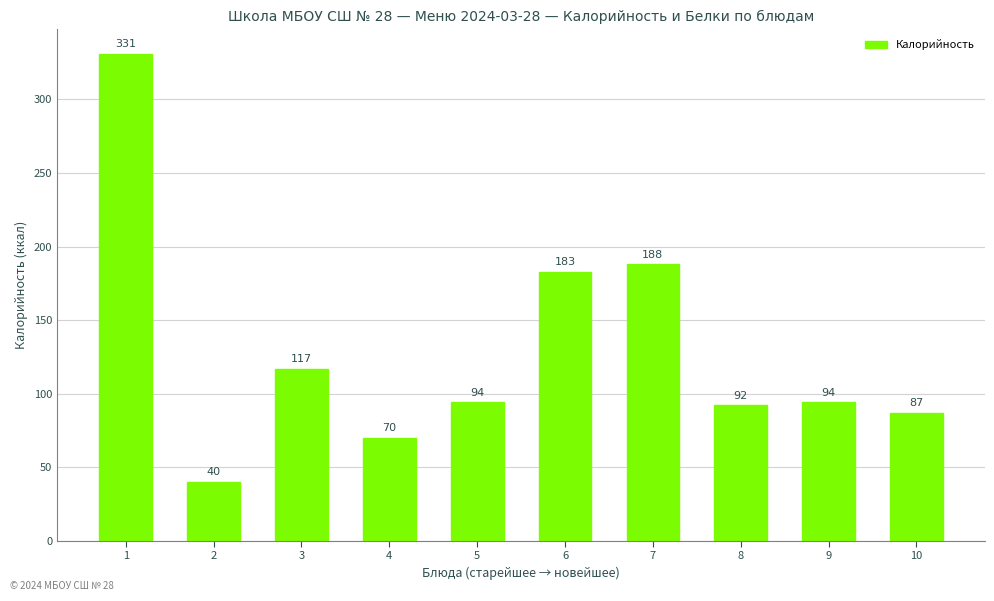

What is the average value?

130